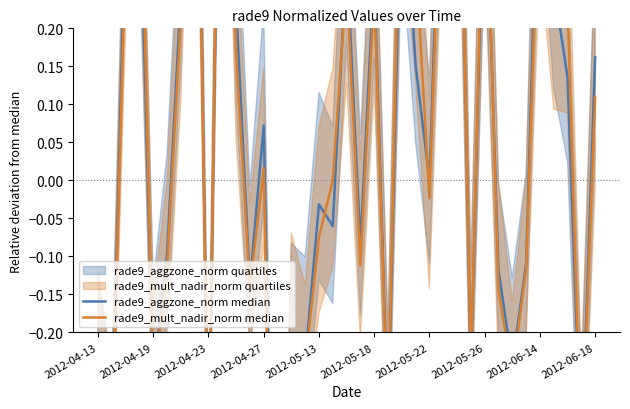

How many data points in rade9_aggzone_norm median are less than 0?

18